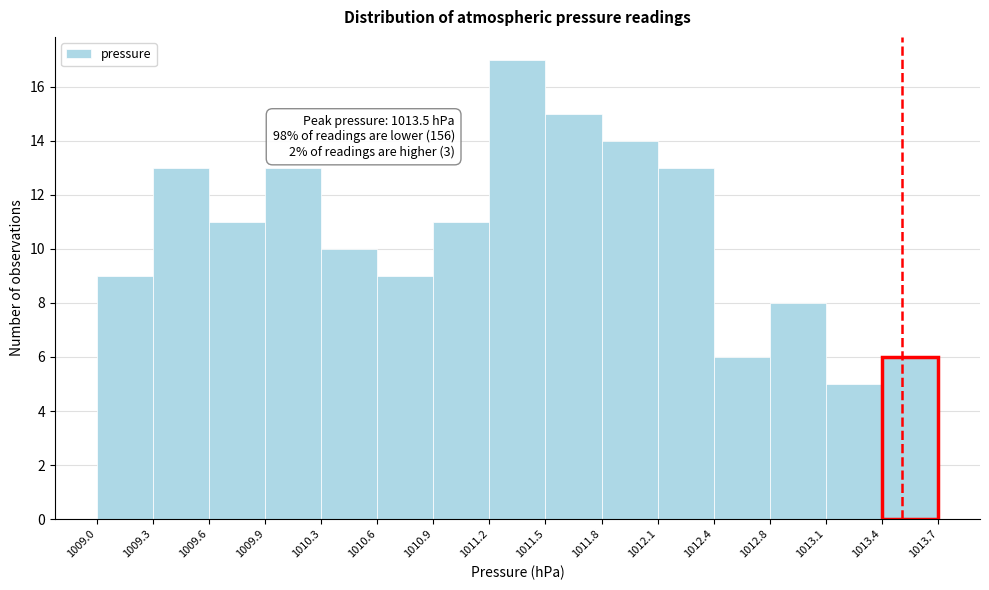

Which range on the x-axis has the tallest bar?

1011.2 to 1011.5